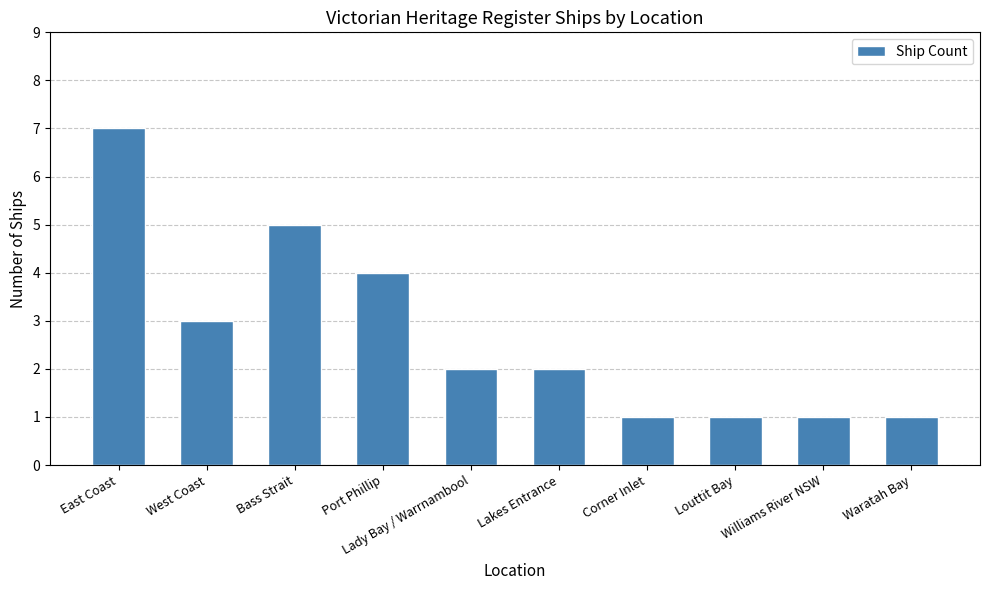

How many values are between 1 and 4?

8